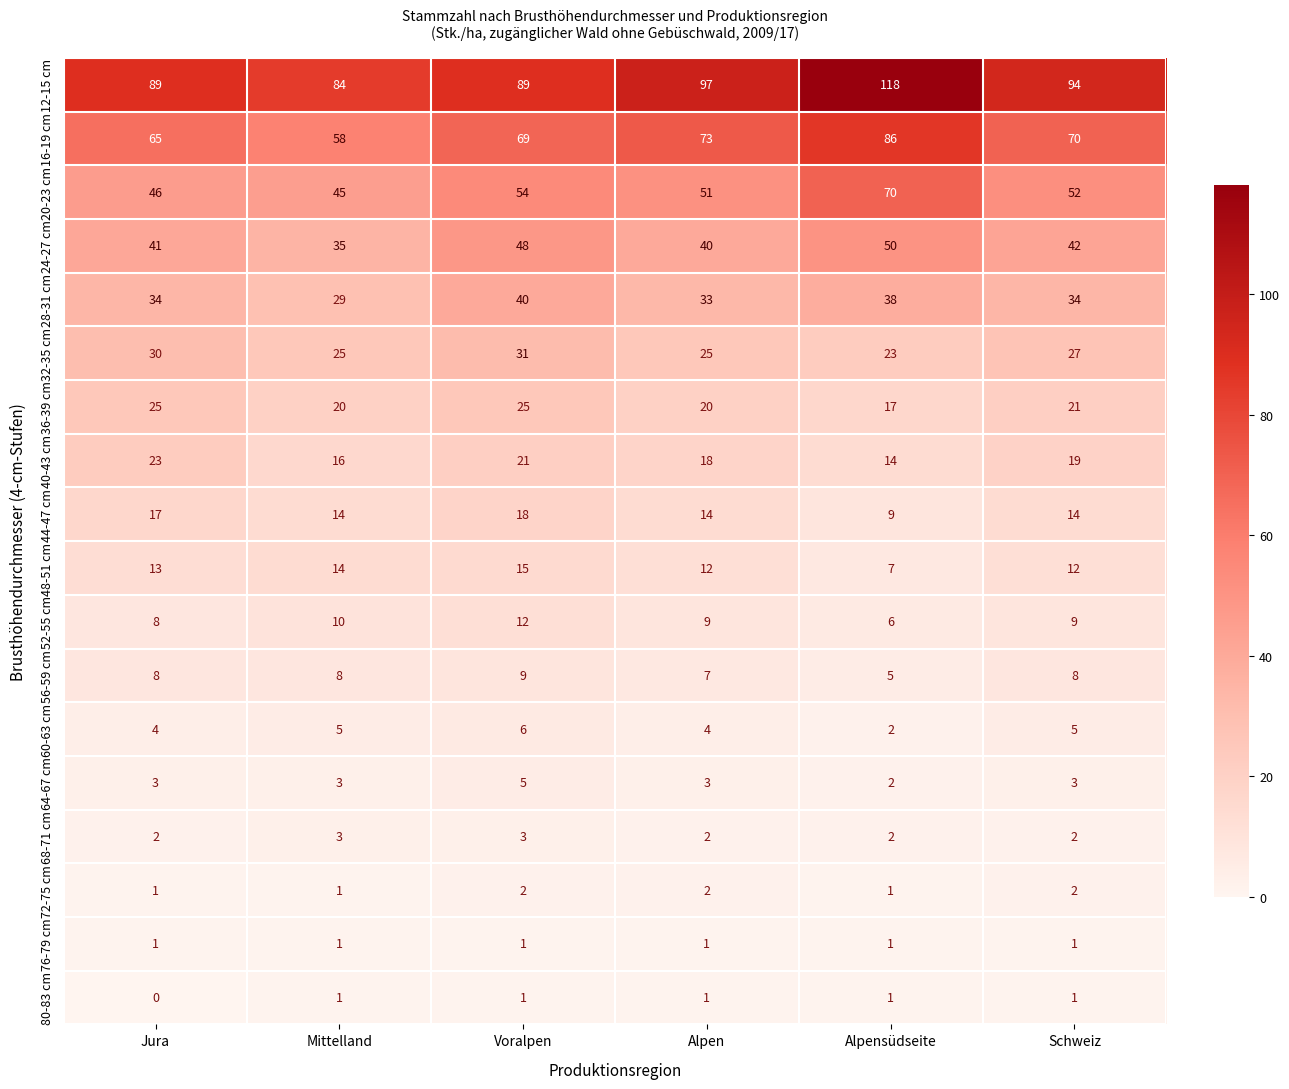

What is the spread (max minus min) of values at Jura?

89